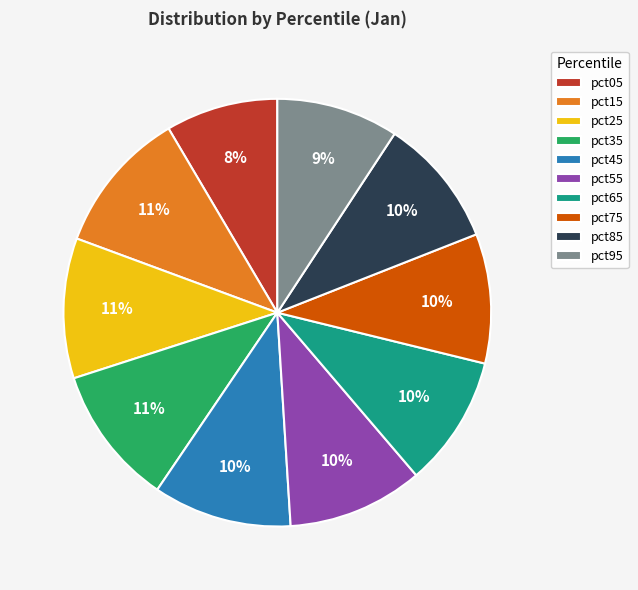

Which slice is the smallest?

pct05